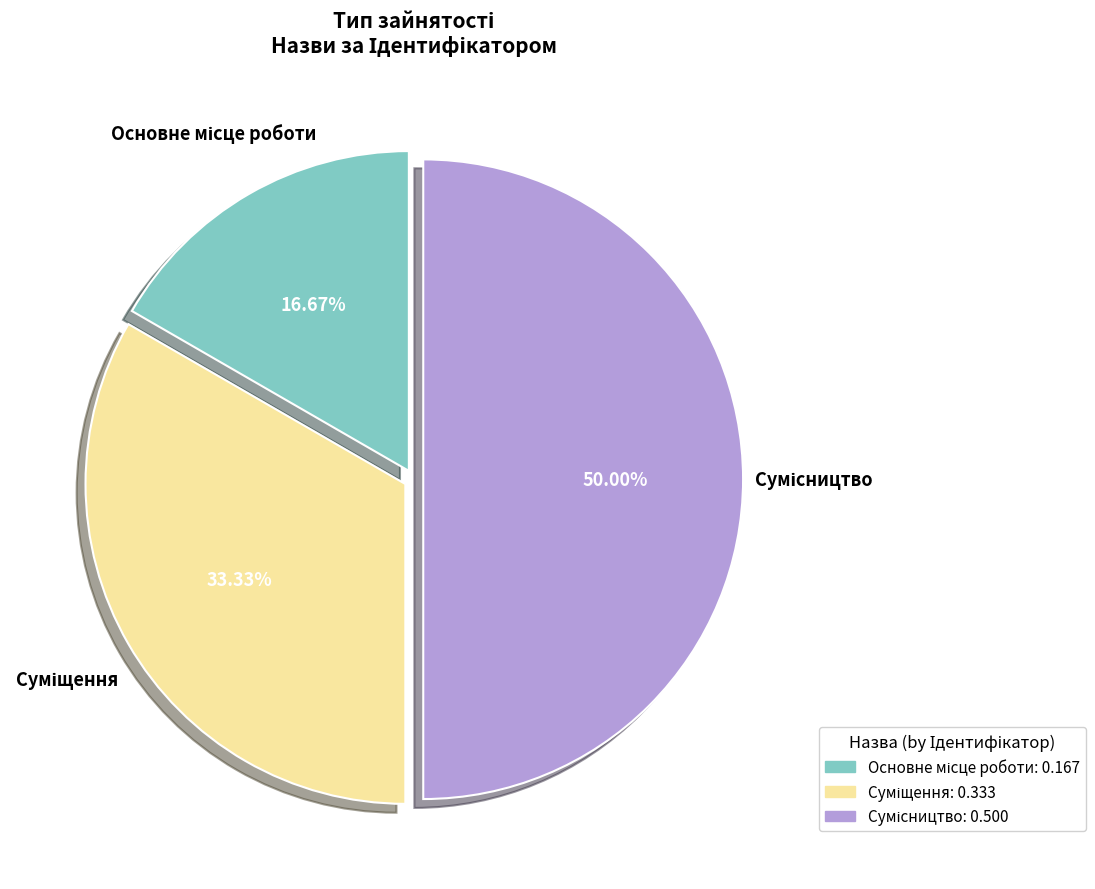

True or false: Сумісництво accounts for 50% of the total.

True